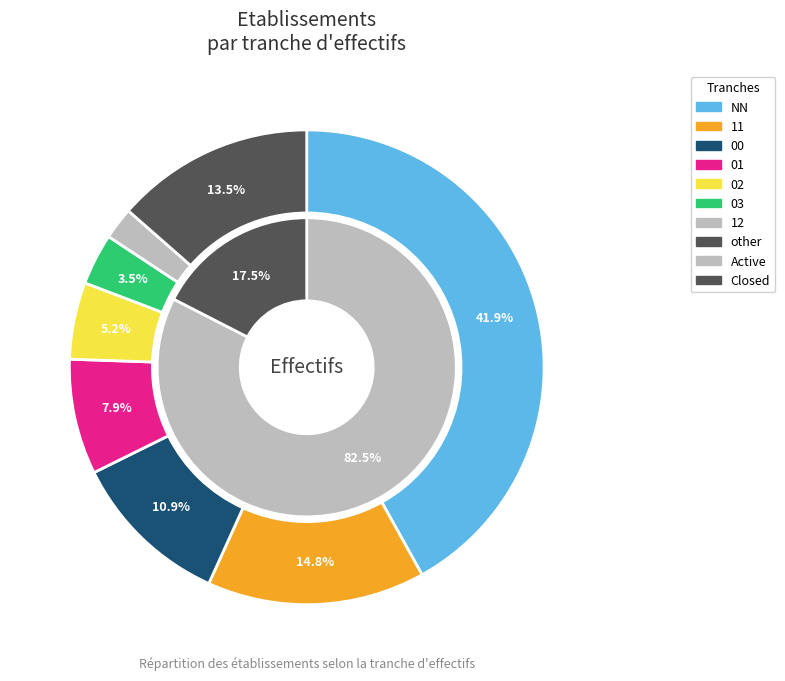

To the nearest percent, what is the difference between the 11 and 02 slice percentages?

10%